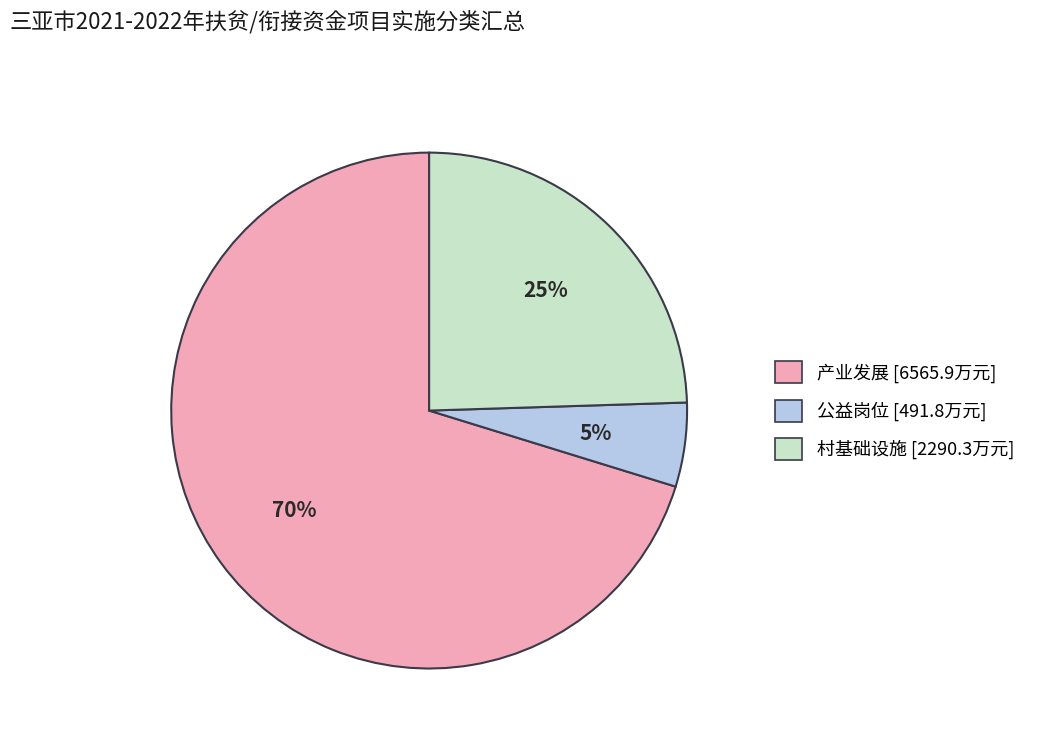

How many slices are in this pie chart?

3